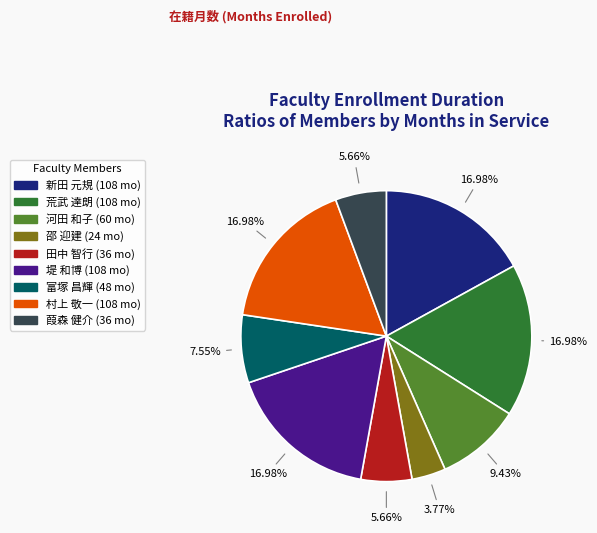

What is the ratio of the value at 富塚 昌輝 to the value at 村上 敬一?

0.4